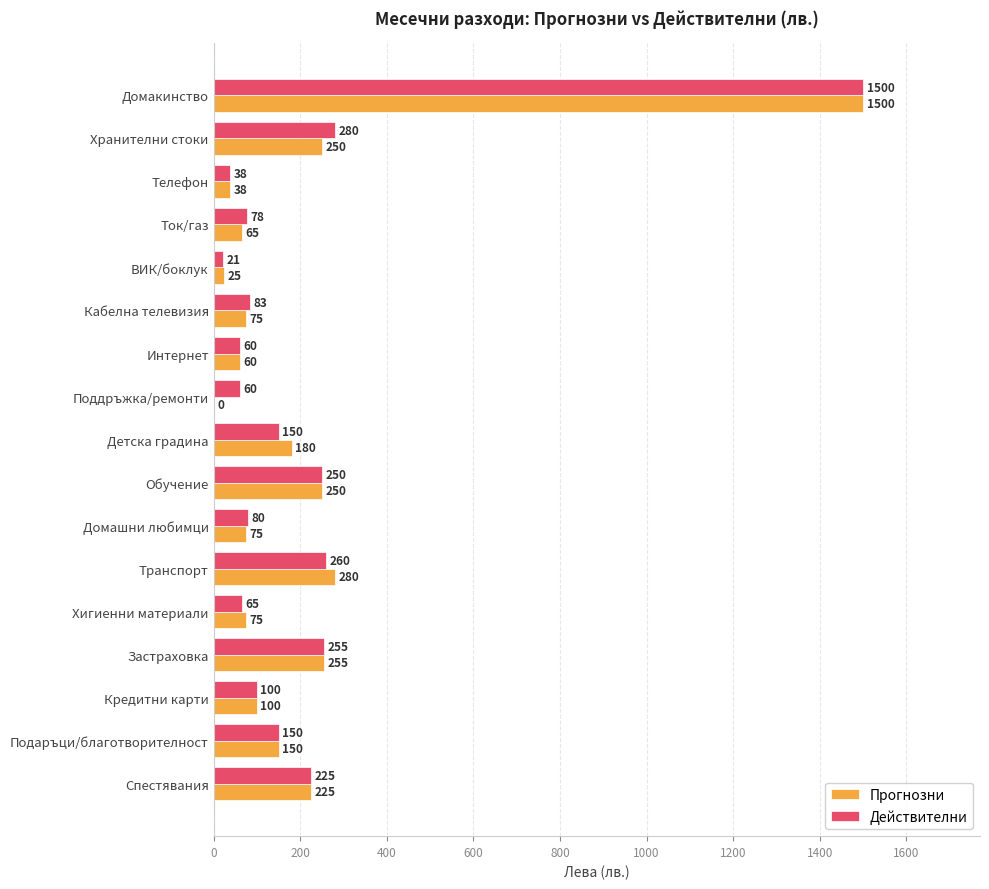

What are all the series names shown in the legend?

Прогнозни, Действителни